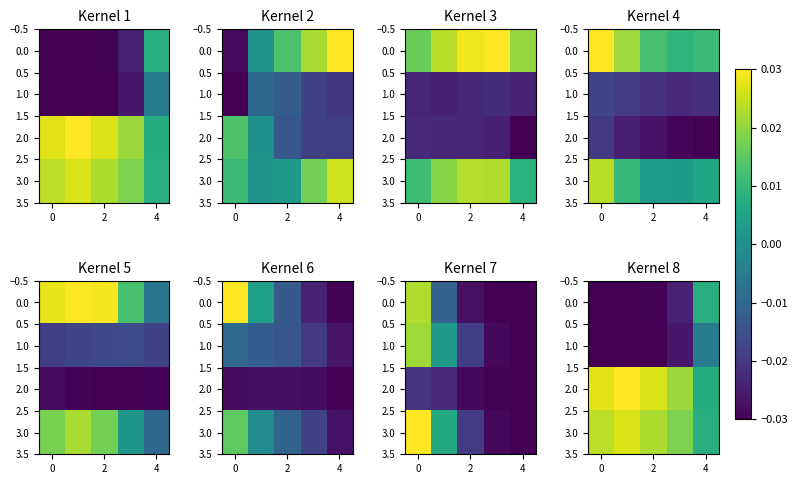

How many categories are shown in the chart?

5